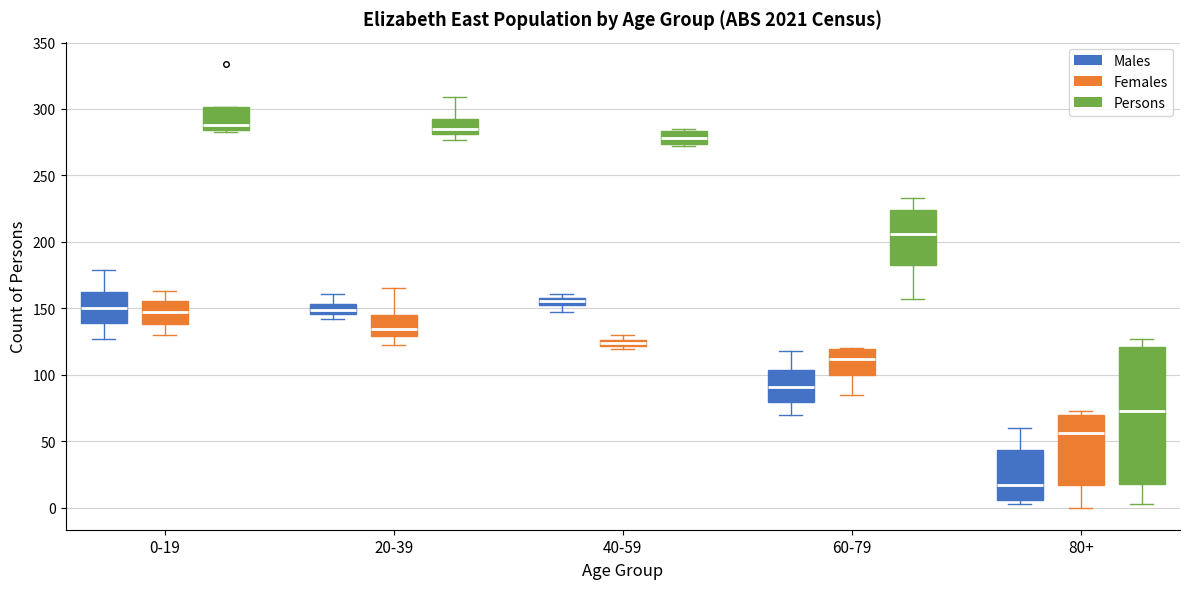

Where is the upper edge of the box for 60-79 (Females) on the y-axis? The values are not printed on the chart, so give them approximately, as read against the axis.

120